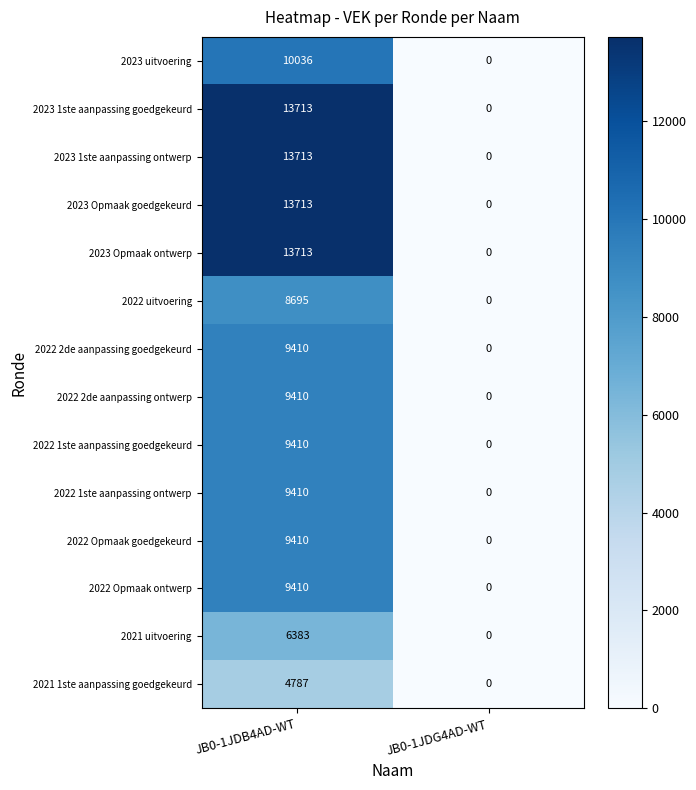

Is it true that 2022 2de aanpassing ontwerp equals 9410 at JB0-1JDB4AD-WT?

True